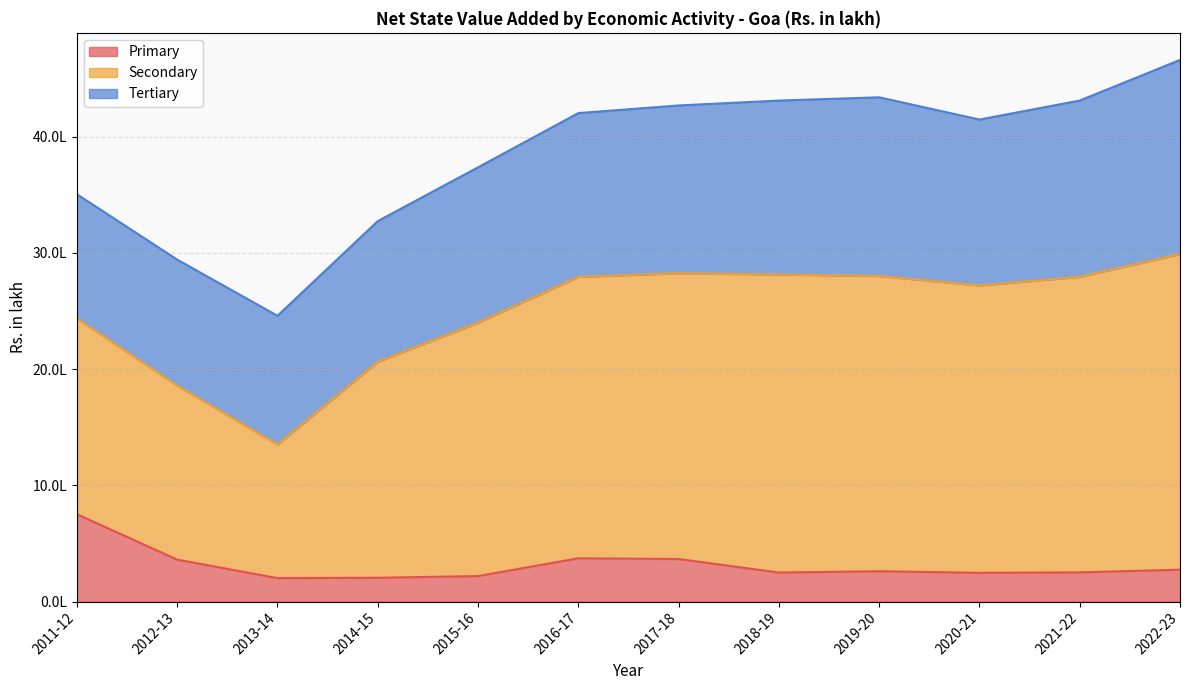

Between 2011-12 and 2013-14, which is larger?

2011-12